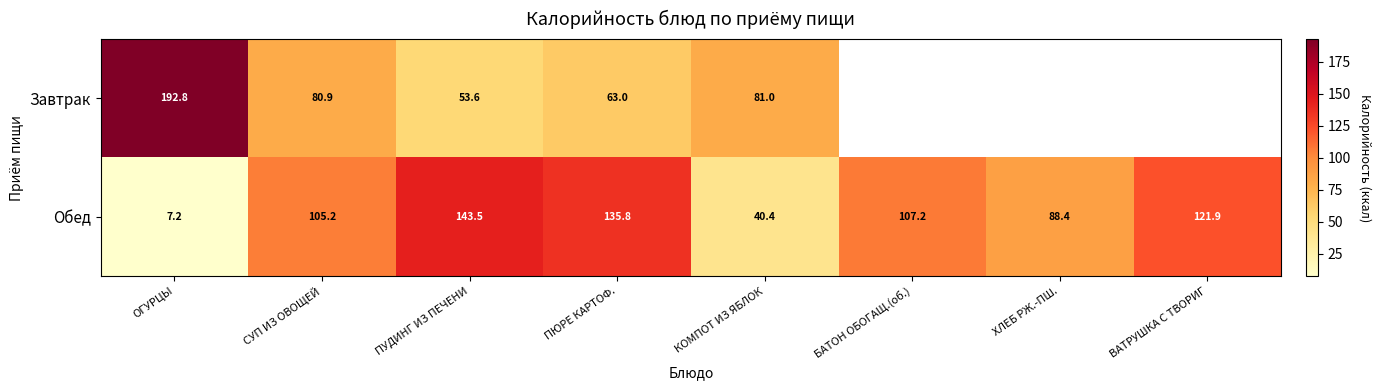

What is the difference between the second highest and second lowest values in the Обед series?

95.4